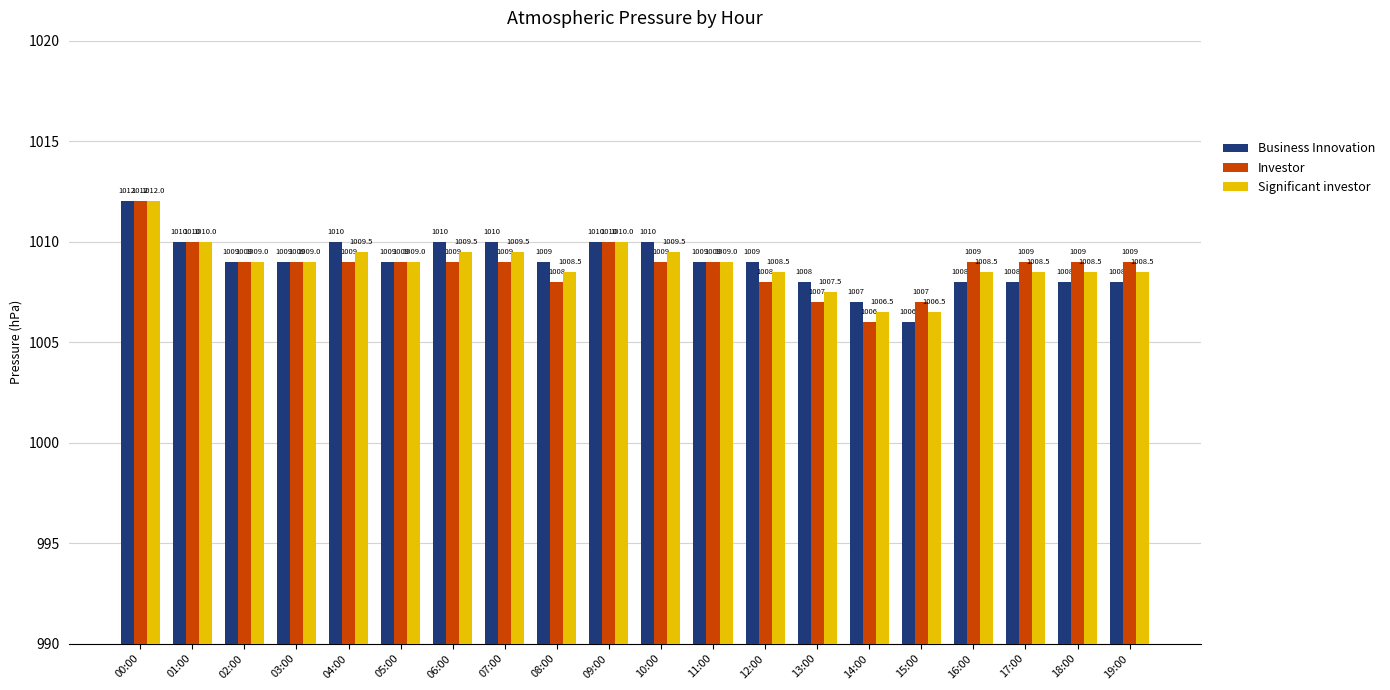

Rank the series by their average value, from lowest to highest.

Investor, Significant investor, Business Innovation